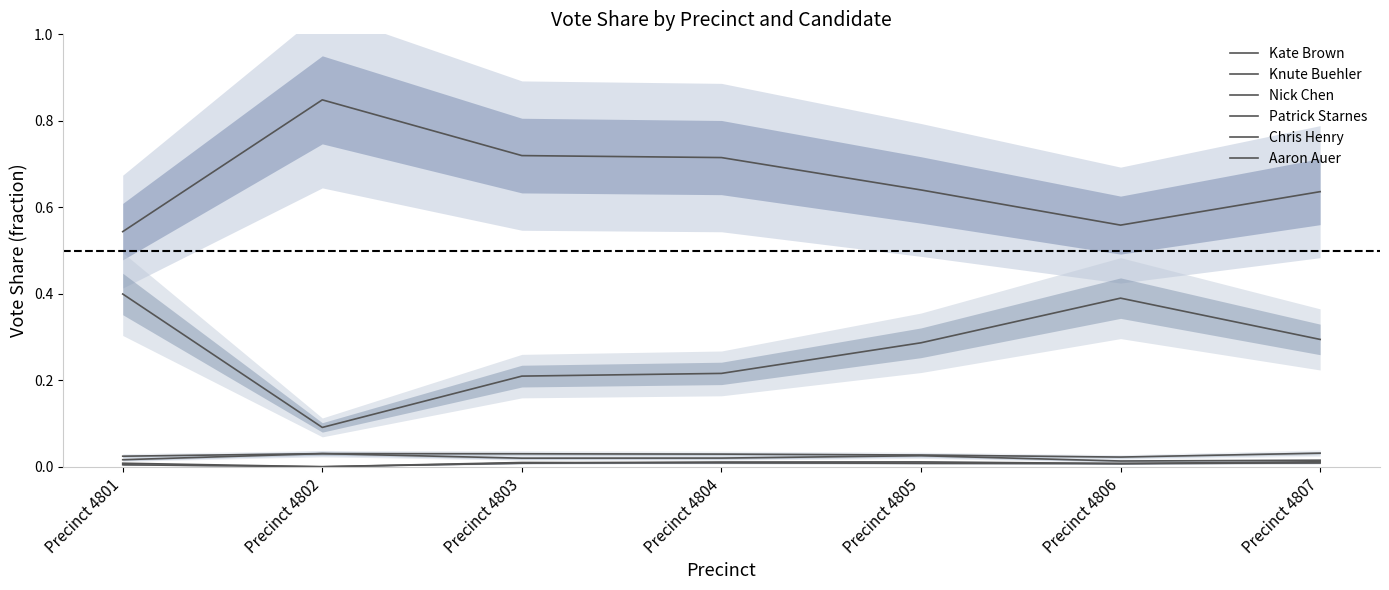

True or false: Nick Chen has more than 2 points higher than both neighbors.

False